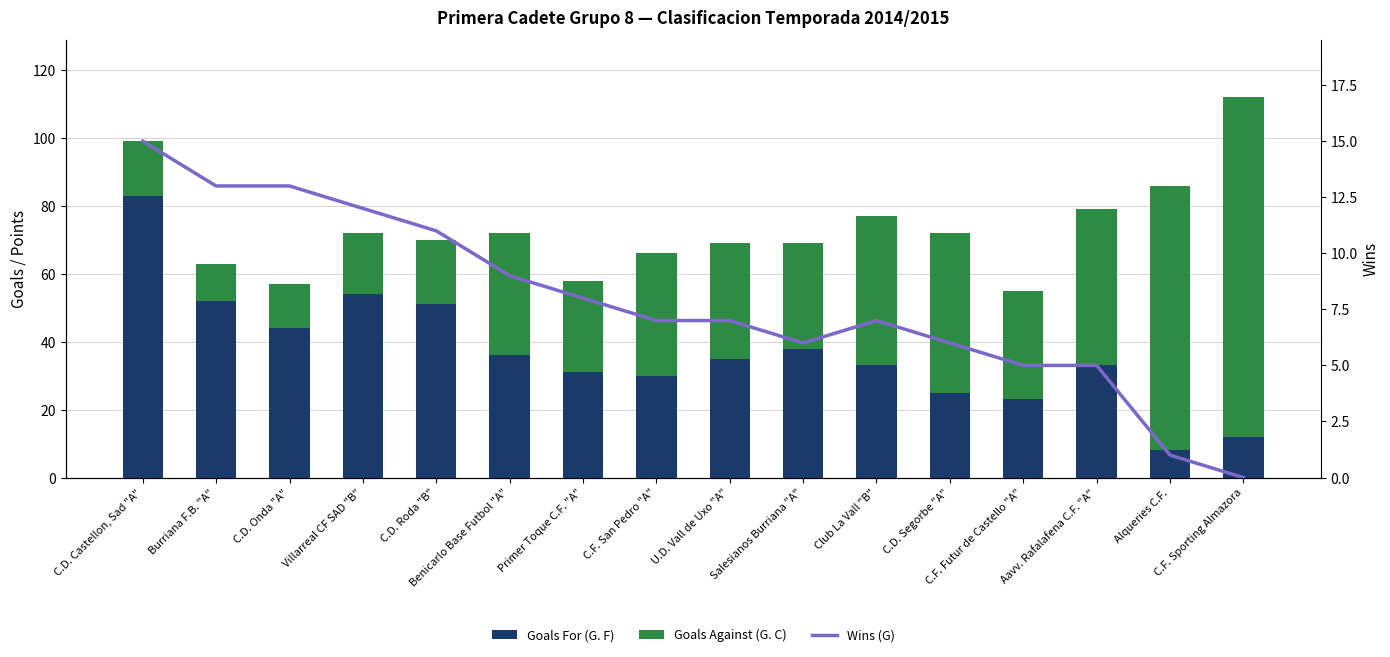

What is the label of the 4th bar from the right?

C.F. Futur de Castello "A"